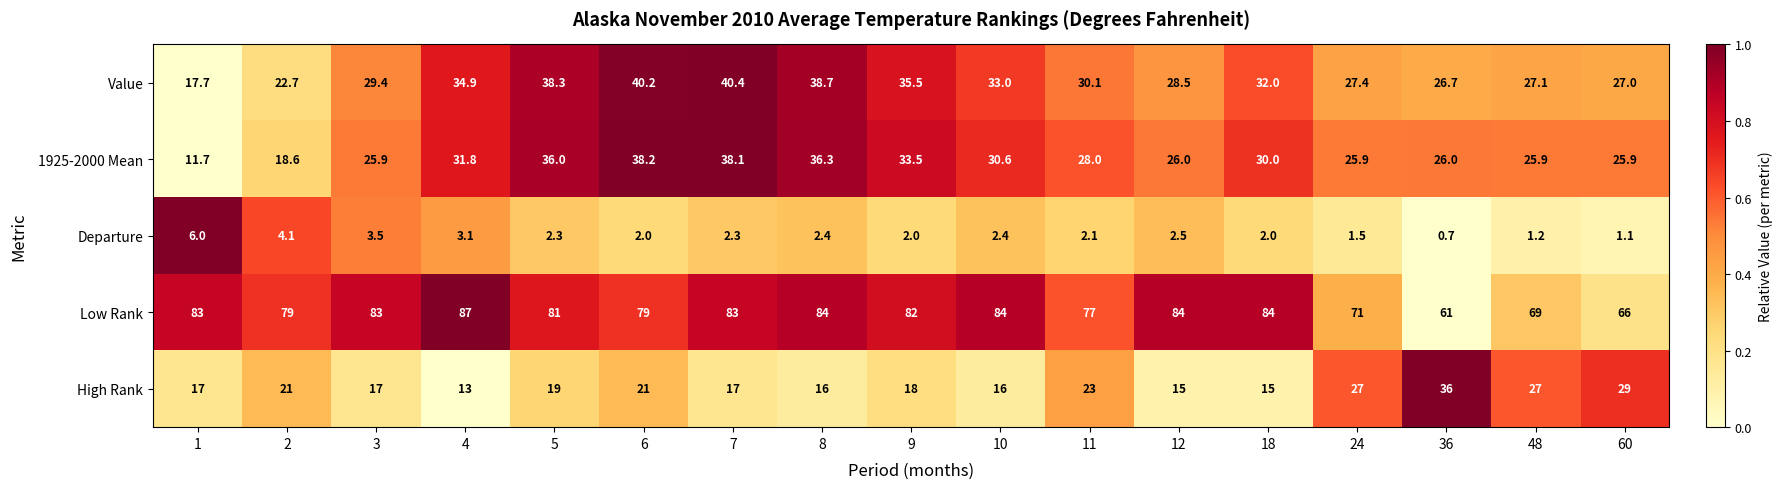

Is it true that Value equals 49.1 at 18?

False